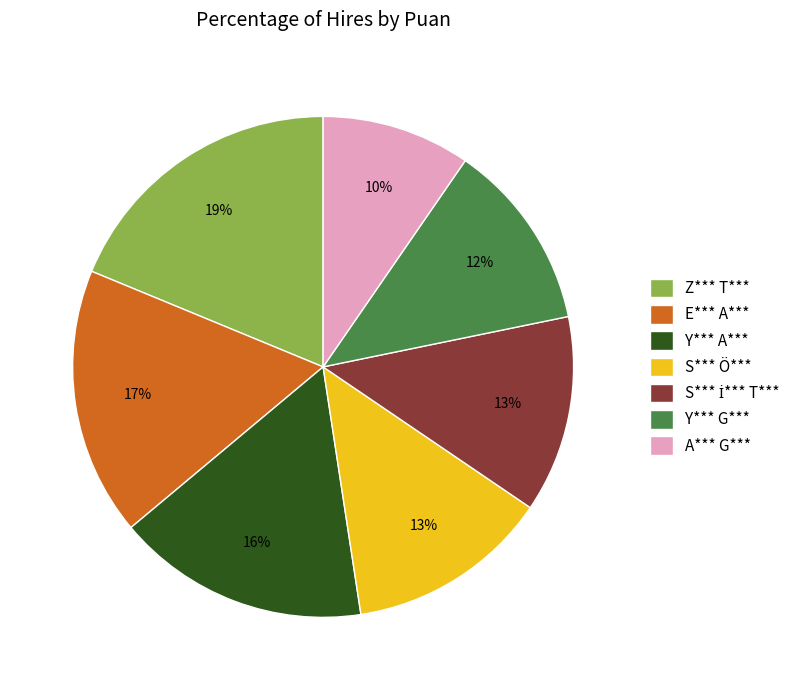

Which slice is the largest?

Z*** T***